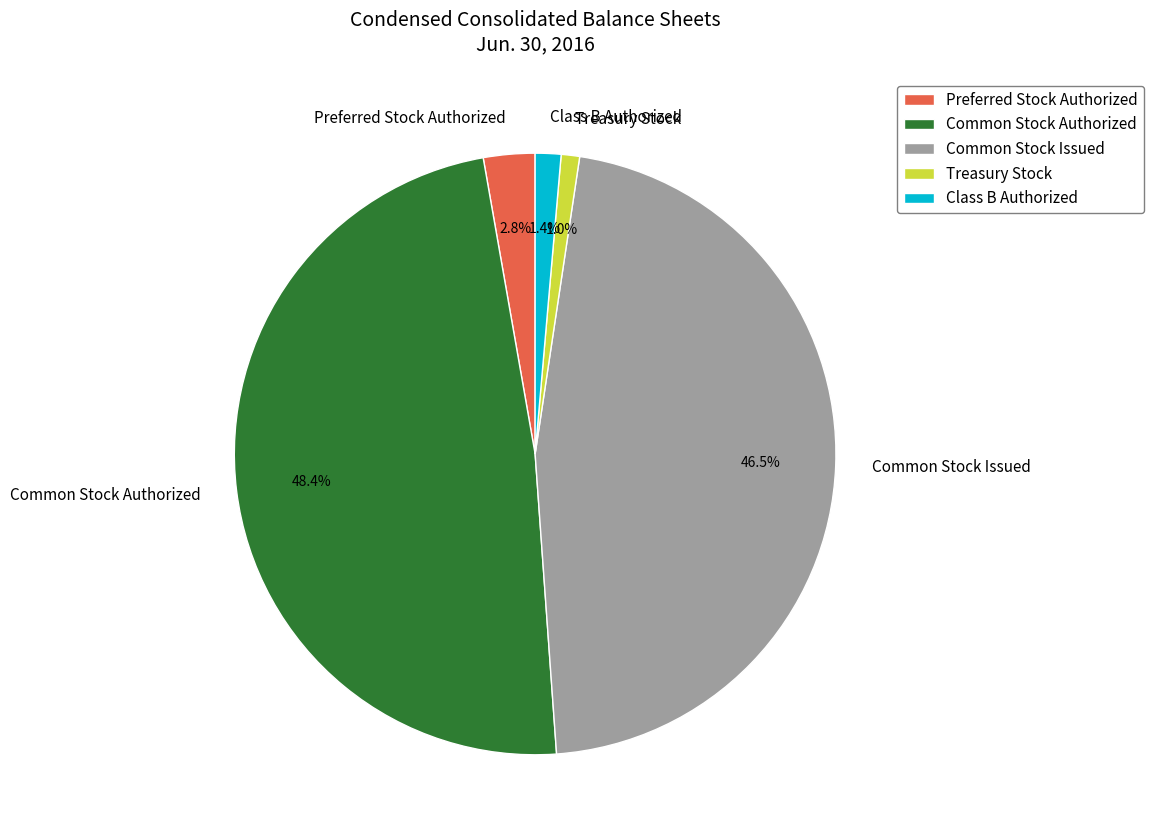

To the nearest percent, what portion does Treasury Stock represent?

1%